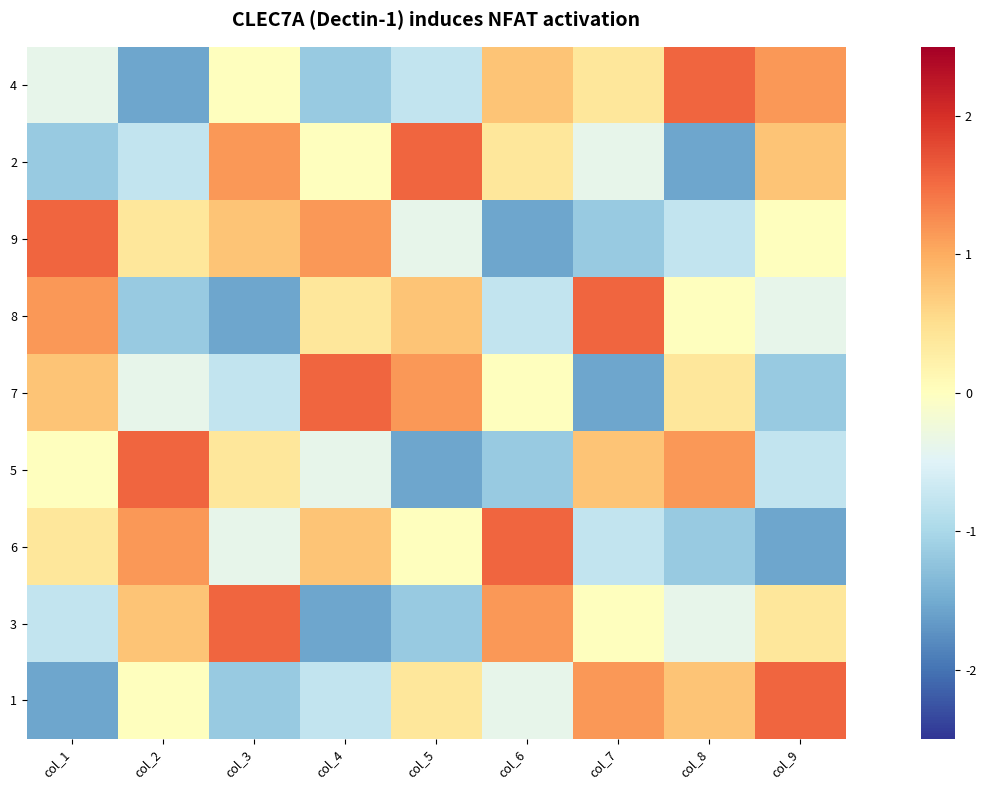

How many values in the 6 series exceed 0?

4